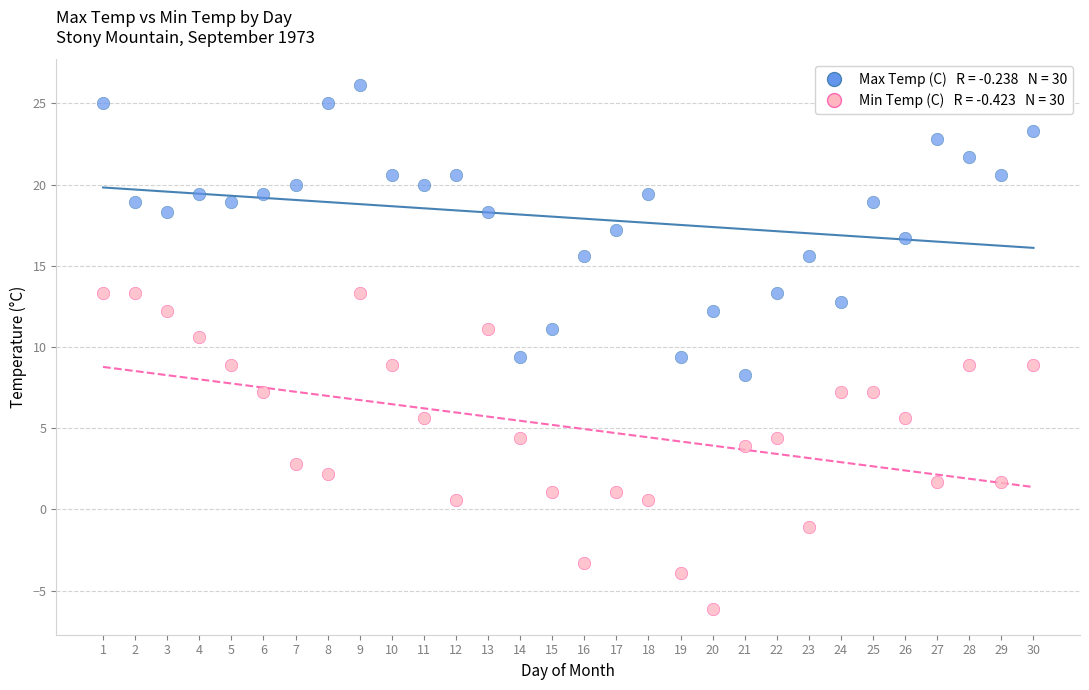

Across all data points, what is the range of Y values (max minus min)?

32.2